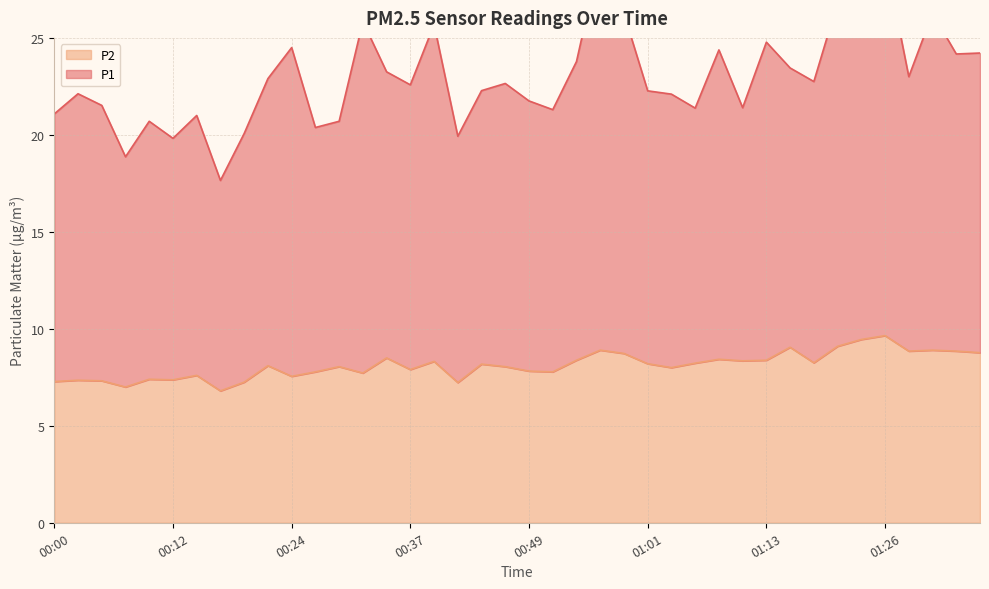

At which label does P1 first exceed 22?

00:02